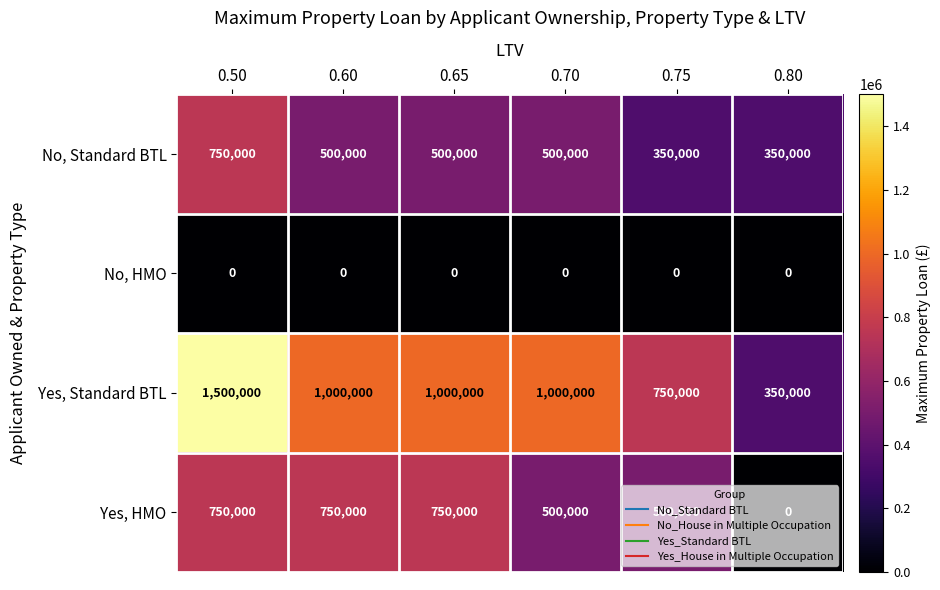

True or false: Yes, HMO has a value of 500000 at 0.70.

True